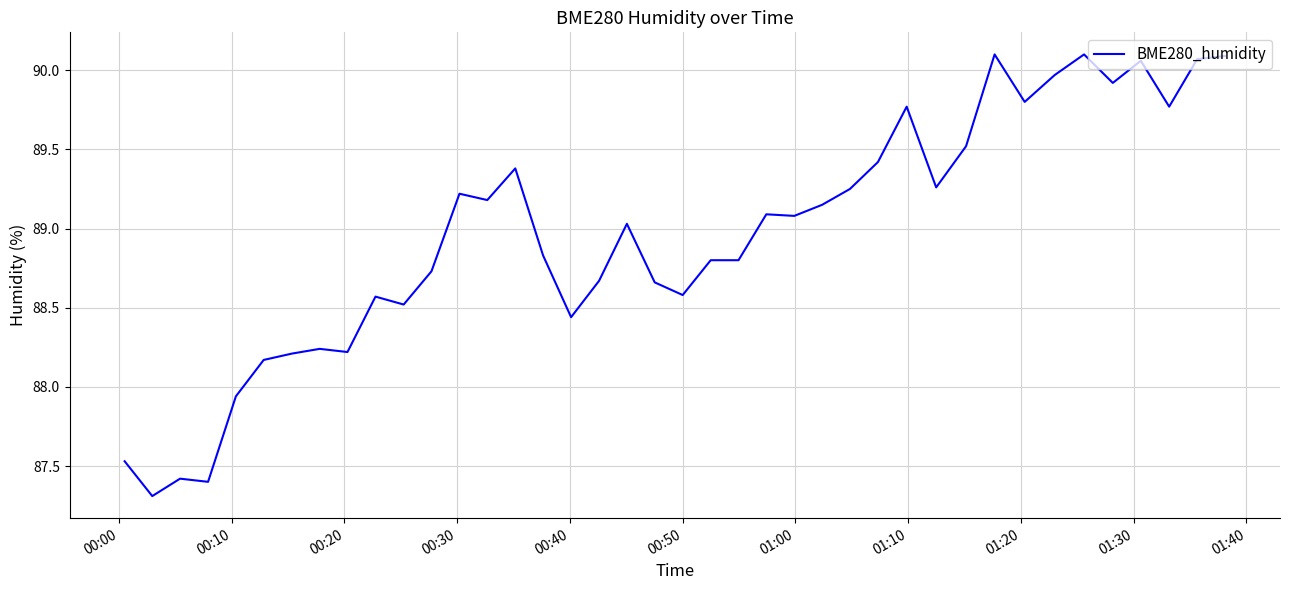

What is the difference between the maximum and minimum values?

2.8